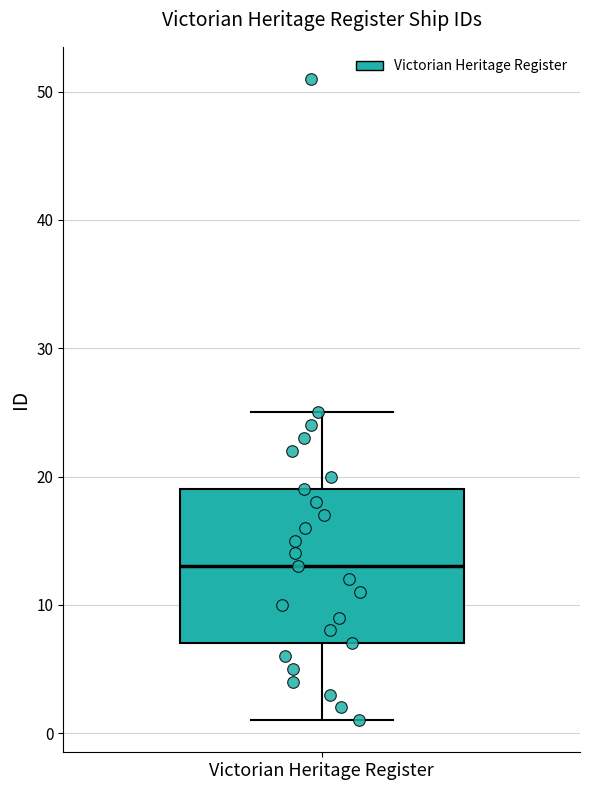

Where does the upper whisker of the box for Victorian Heritage Register end on the y-axis? The values are not printed on the chart, so give them approximately, as read against the axis.

25